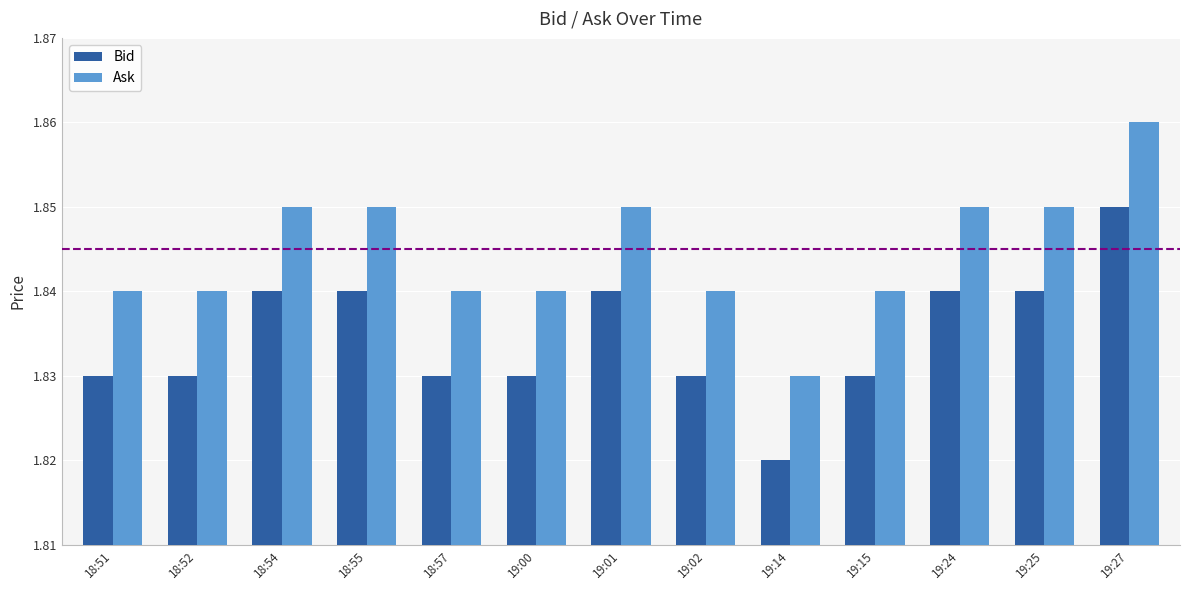

Is it true that Ask equals 1.1 at 19:27?

False